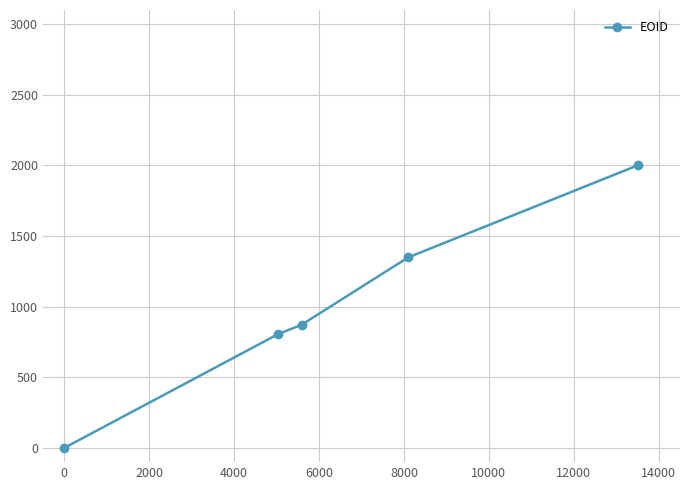

What is the greatest value displayed?

2000.0